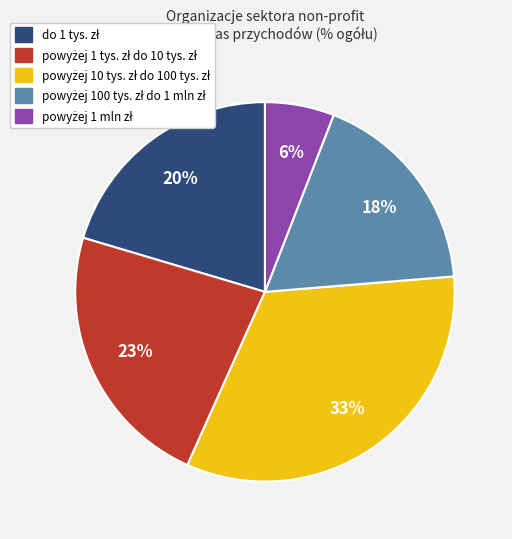

To the nearest percent, what is the difference between the largest and smallest slice percentages?

27%